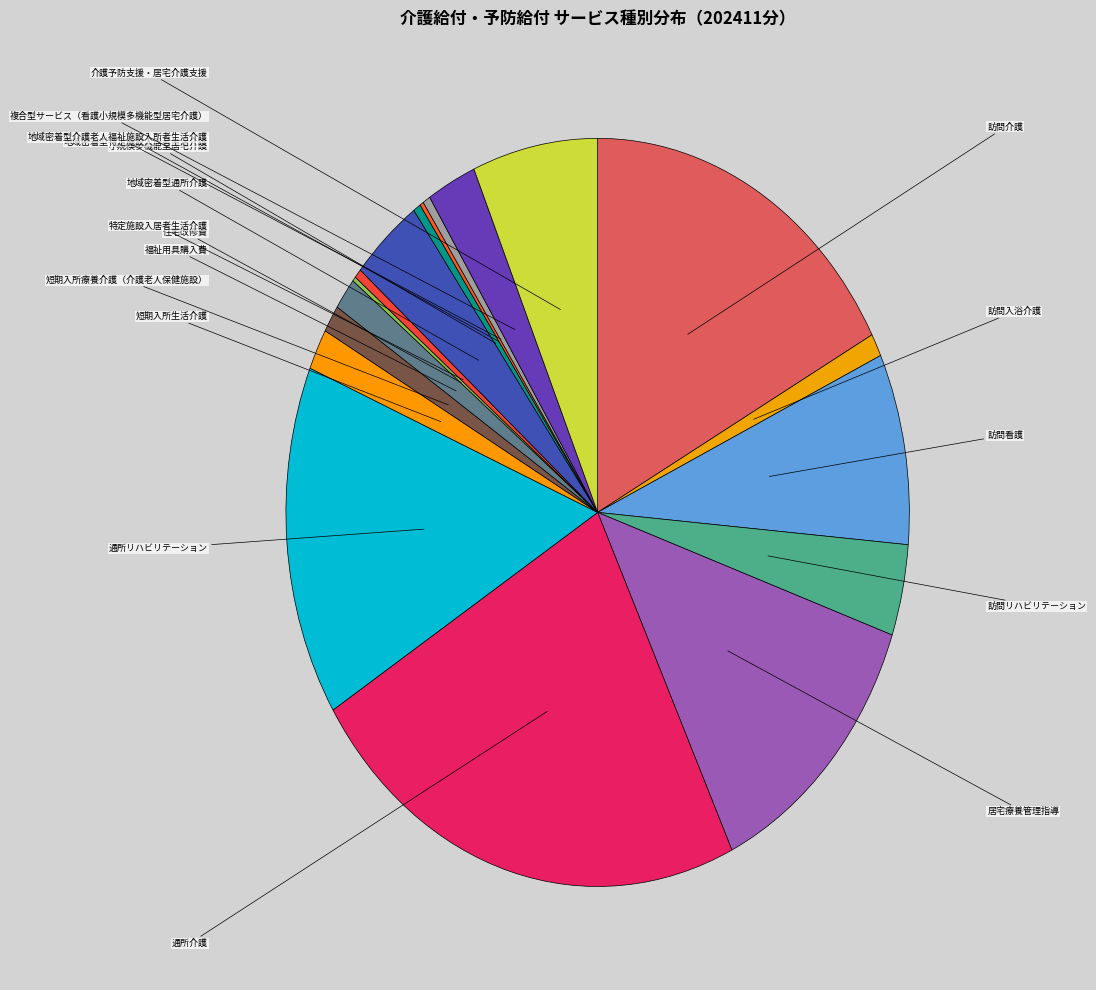

Rank the categories by value from lowest to highest.

認知症対応型通所介護, 認知症対応型共同生活介護, 介護老人福祉施設, 住宅改修費, 地域密着型特定施設入居者生活介護, 特定施設入居者生活介護, 小規模多機能型居宅介護, 地域密着型介護老人福祉施設入所者生活介護, 訪問入浴介護, 短期入所療養介護（介護老人保健施設）, 福祉用具購入費, 短期入所生活介護, 複合型サービス（看護小規模多機能型居宅介護）, 地域密着型通所介護, 訪問リハビリテーション, 介護予防支援・居宅介護支援, 訪問看護, 居宅療養管理指導, 通所リハビリテーション, 訪問介護, 通所介護